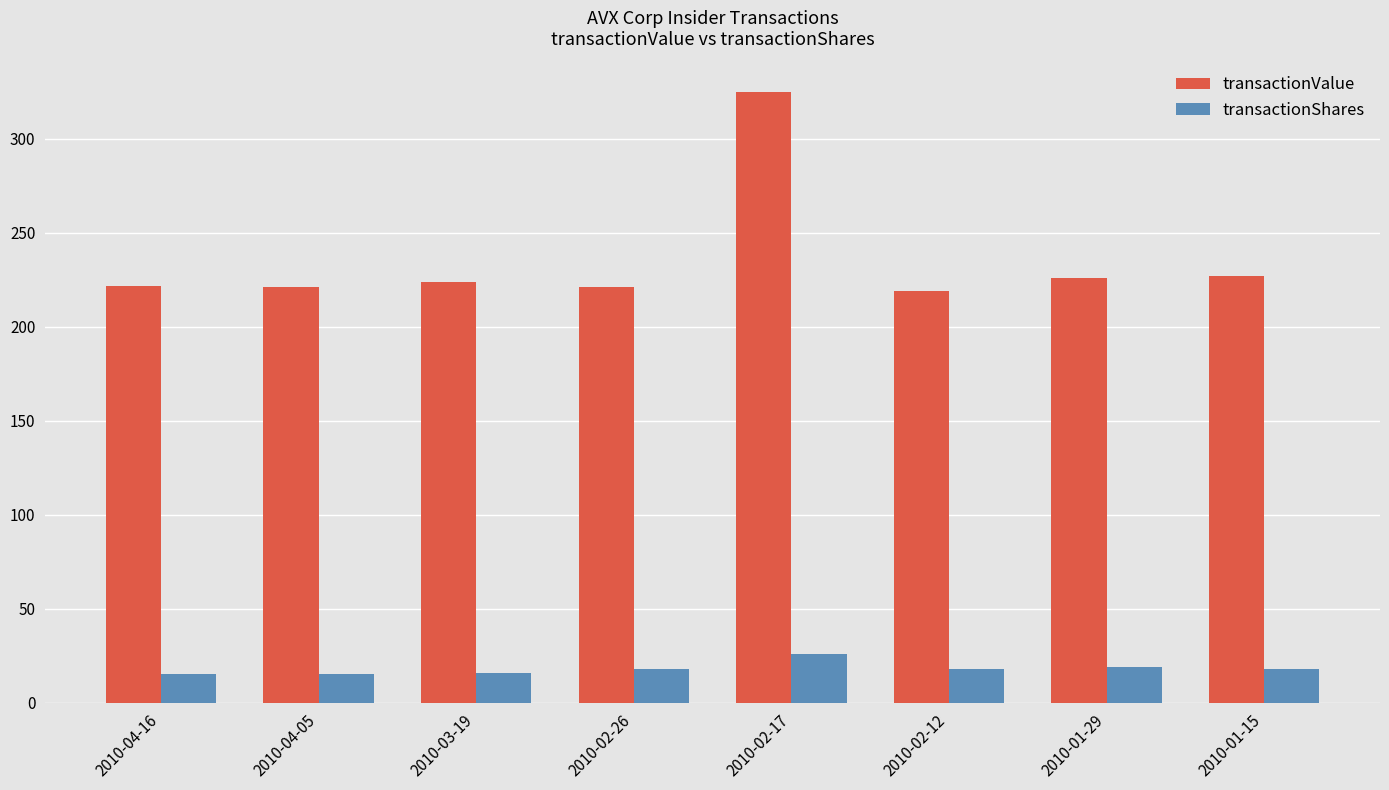

What is the minimum value shown in the chart?

15